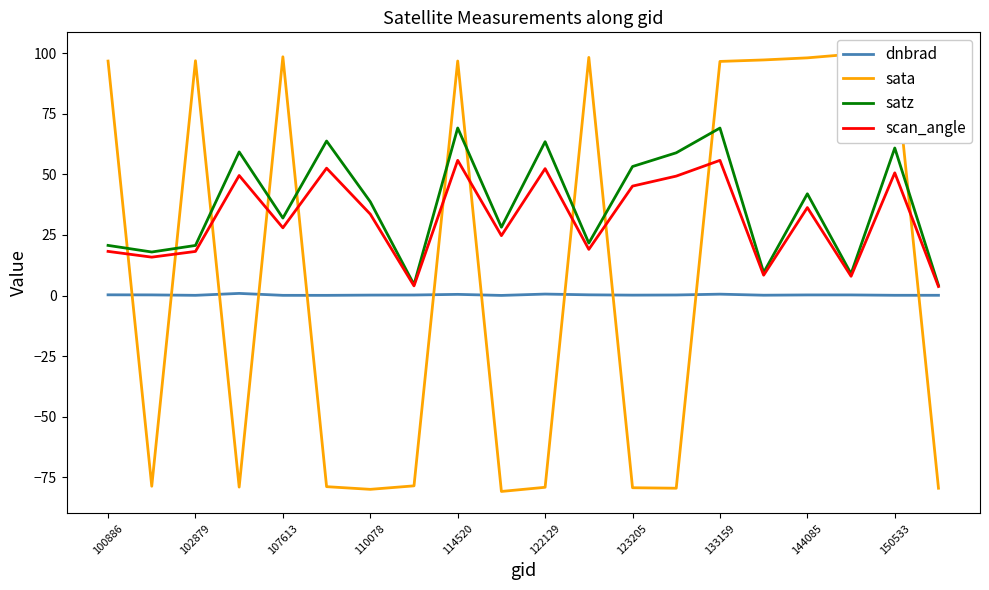

What is the minimum value for satz?

4.2